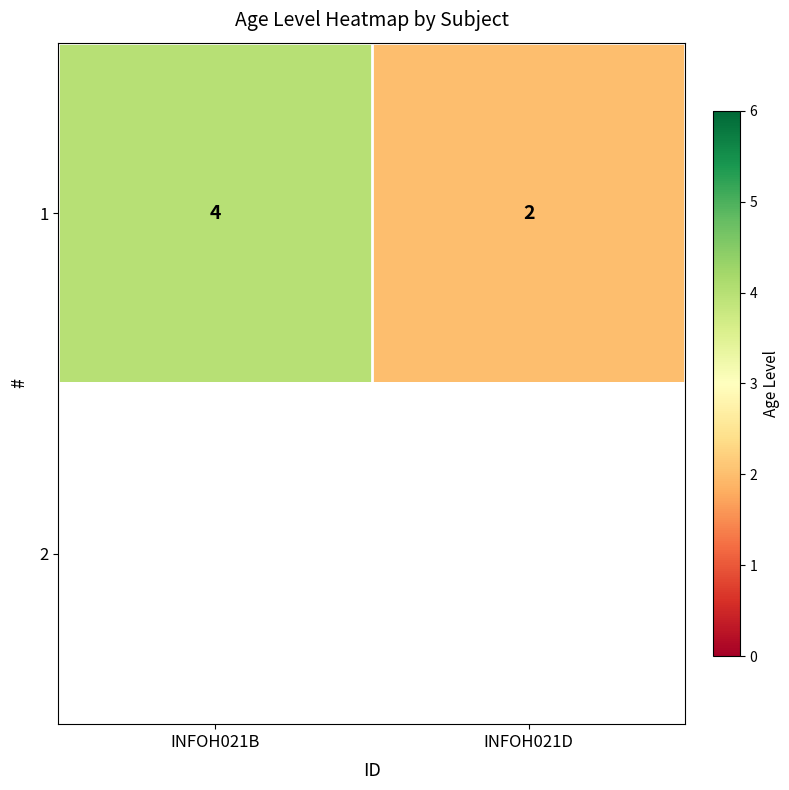

Rank the categories by 1 value from lowest to highest.

INFOH021D, INFOH021B